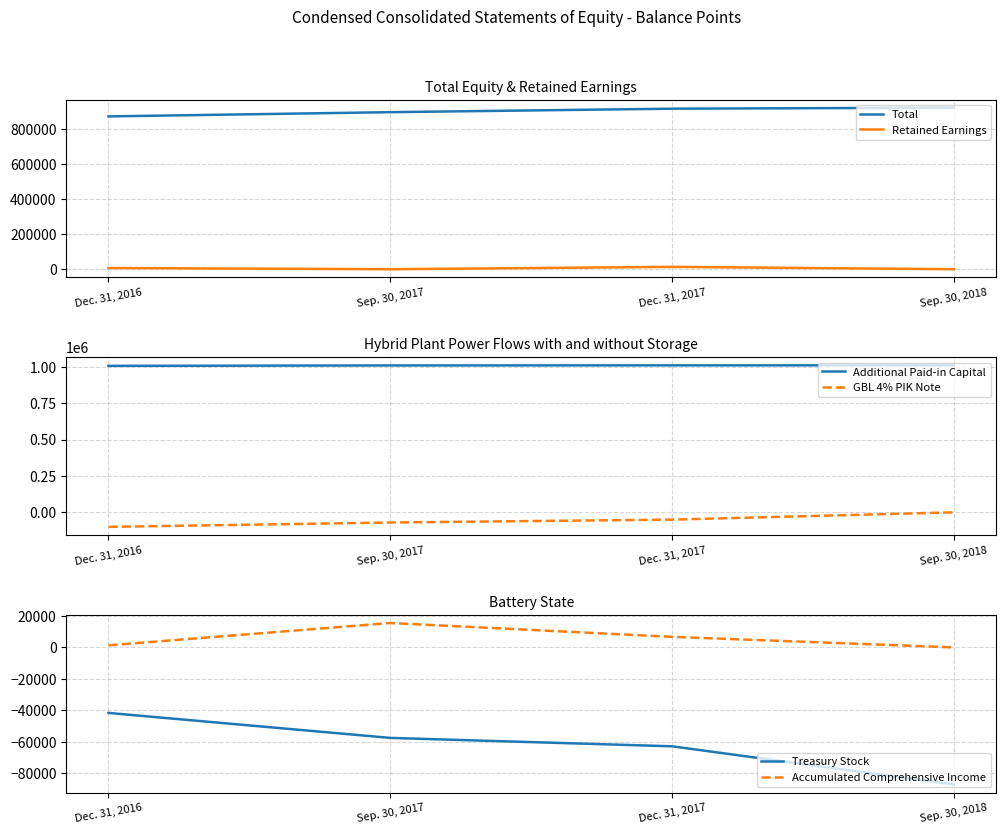

How many data points in Accumulated Comprehensive Income are less than 6712?

2